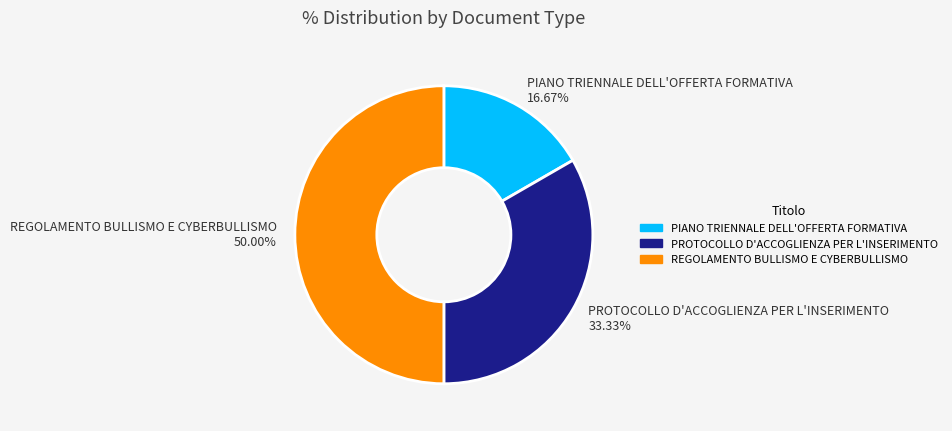

Count the number of slices in the pie.

3